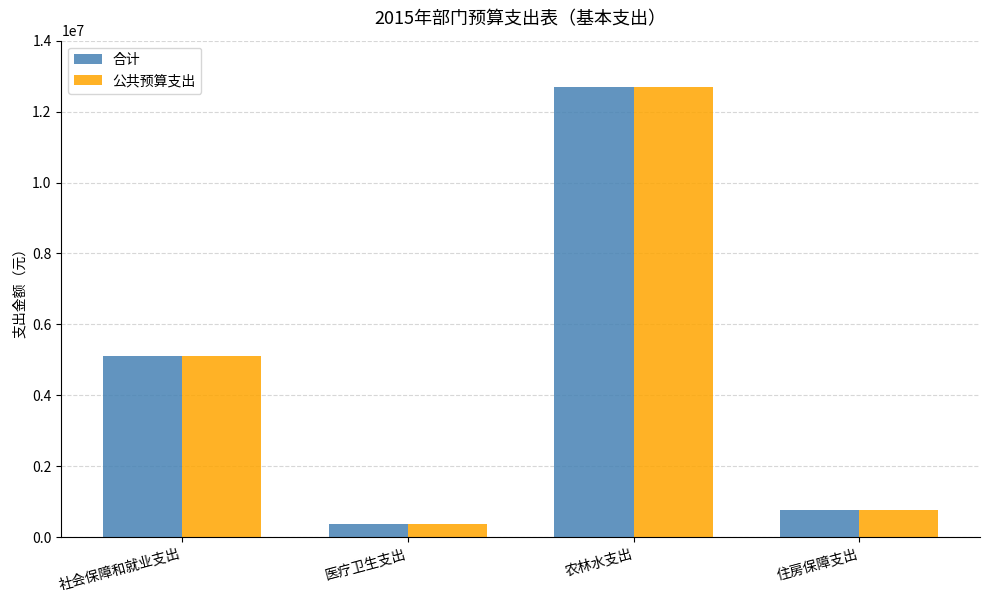

At which category does the chart reach its minimum across all series?

医疗卫生支出